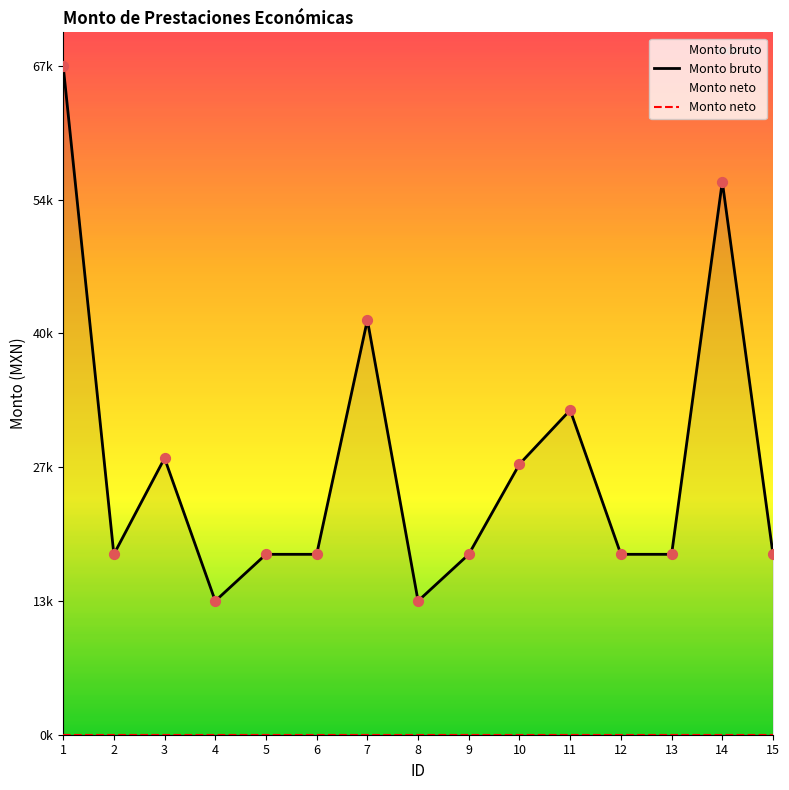

What is the total value across all series at 14?

56062.0